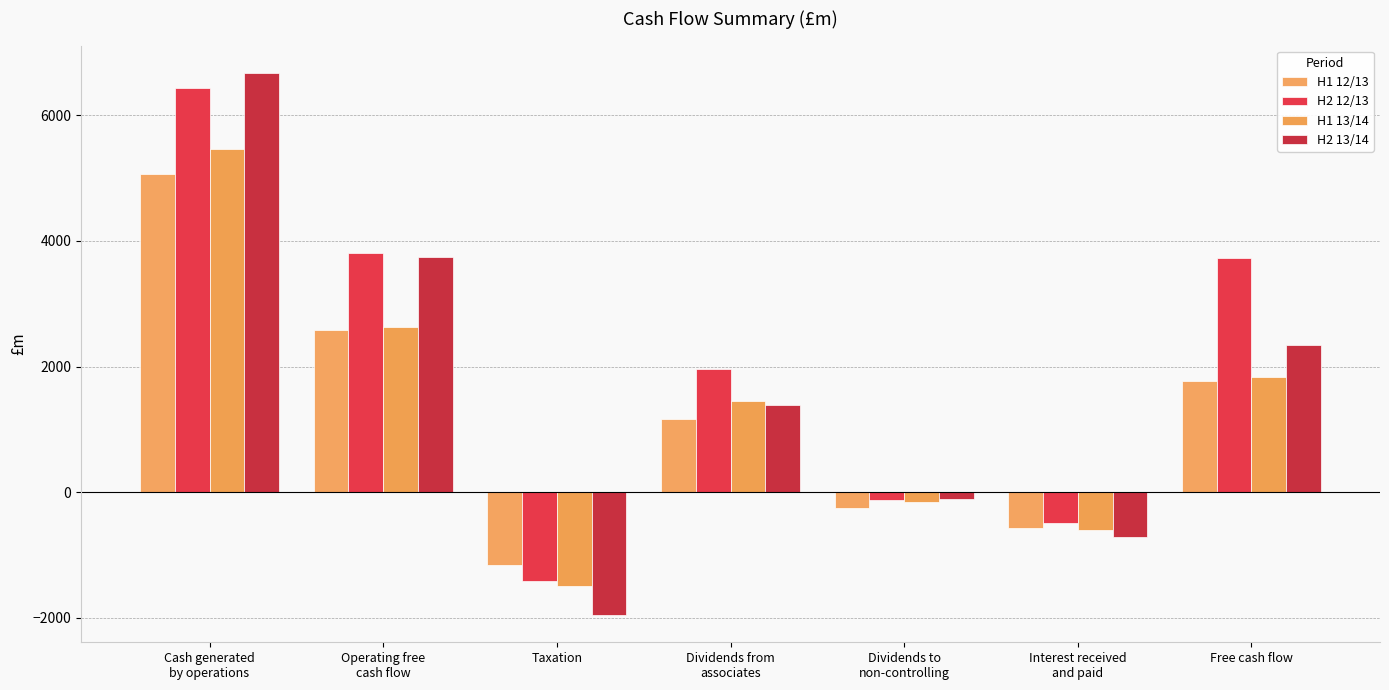

What is the difference between the second highest and minimum values in the H2 13/14 series?

5695